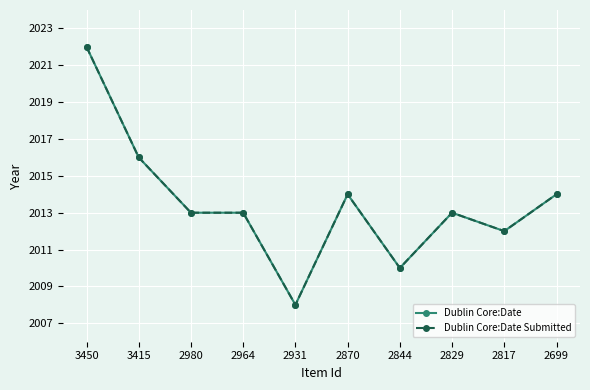

How many lines are shown in the chart?

2